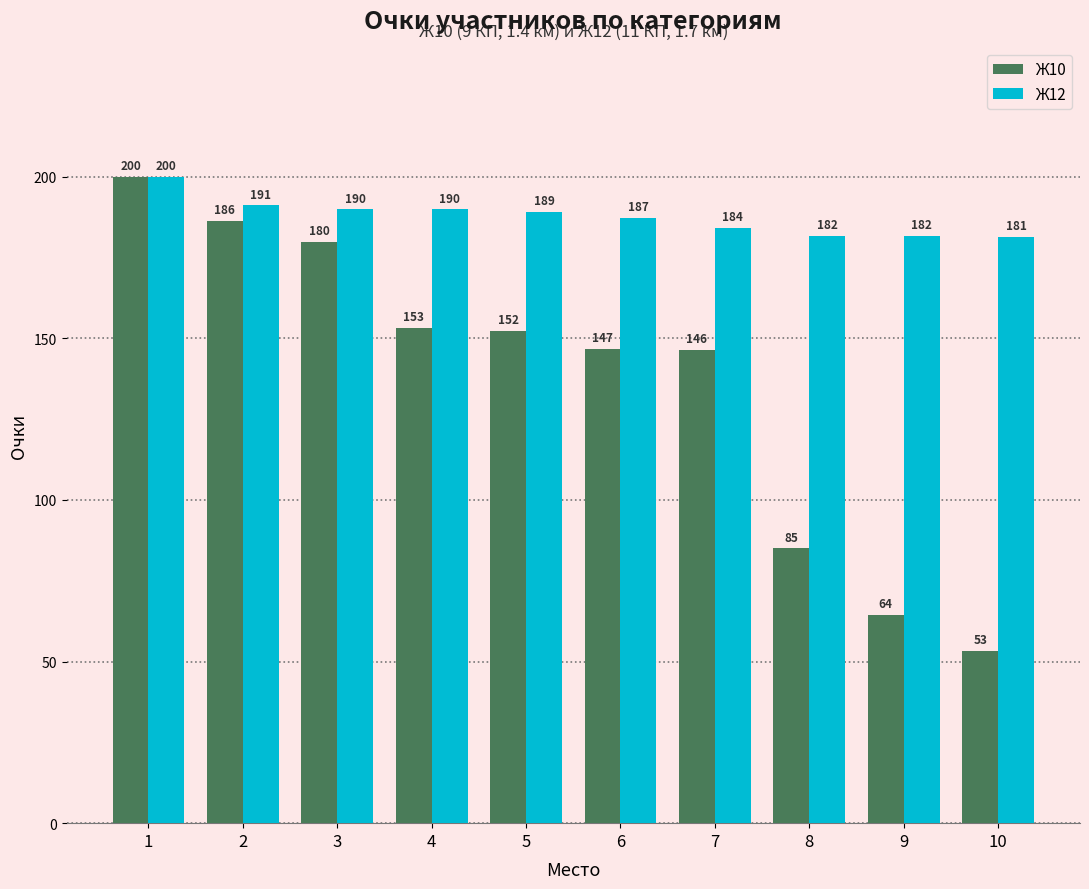

Is it true that Ж12 equals 181.6 at 9?

True